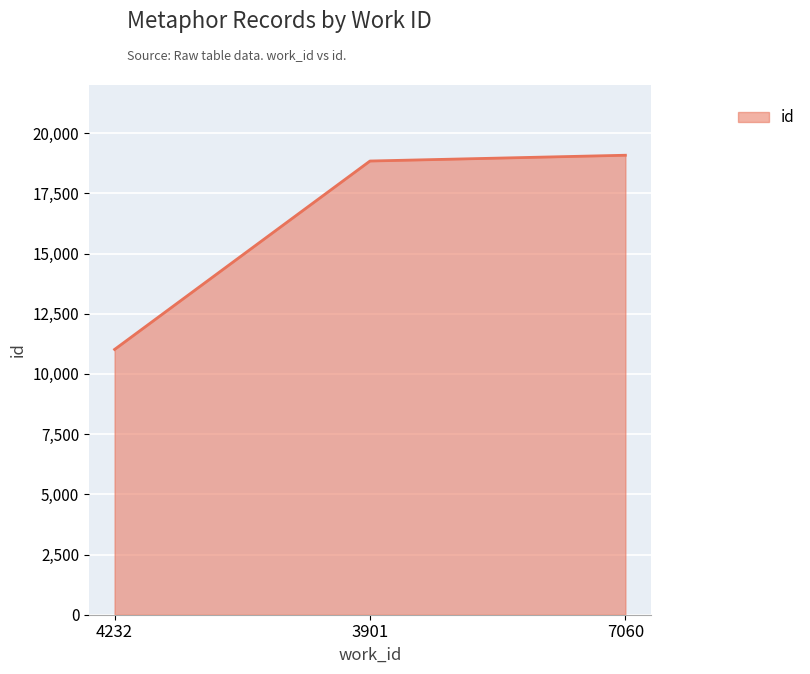

Reading left to right, extract all data points from this chart.

11018	18843	19083